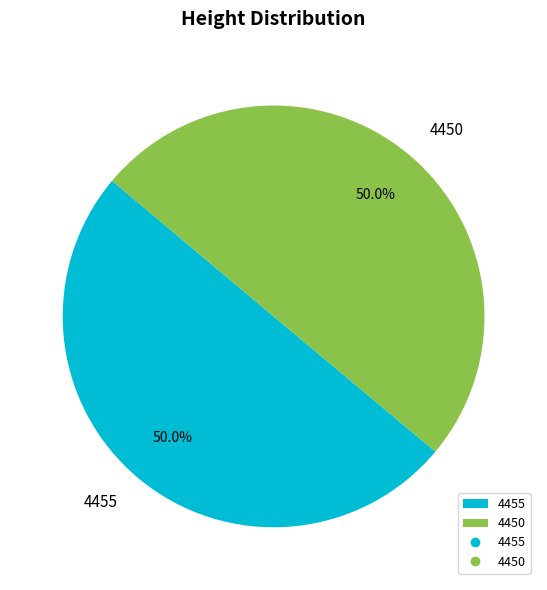

How much of the chart is everything except 4450?

50.0%